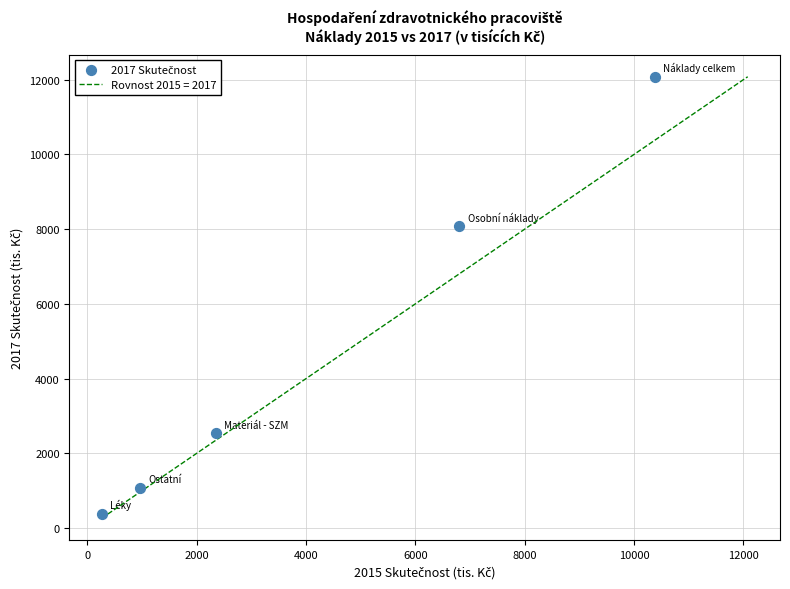

What is the average Y value?

4831.7